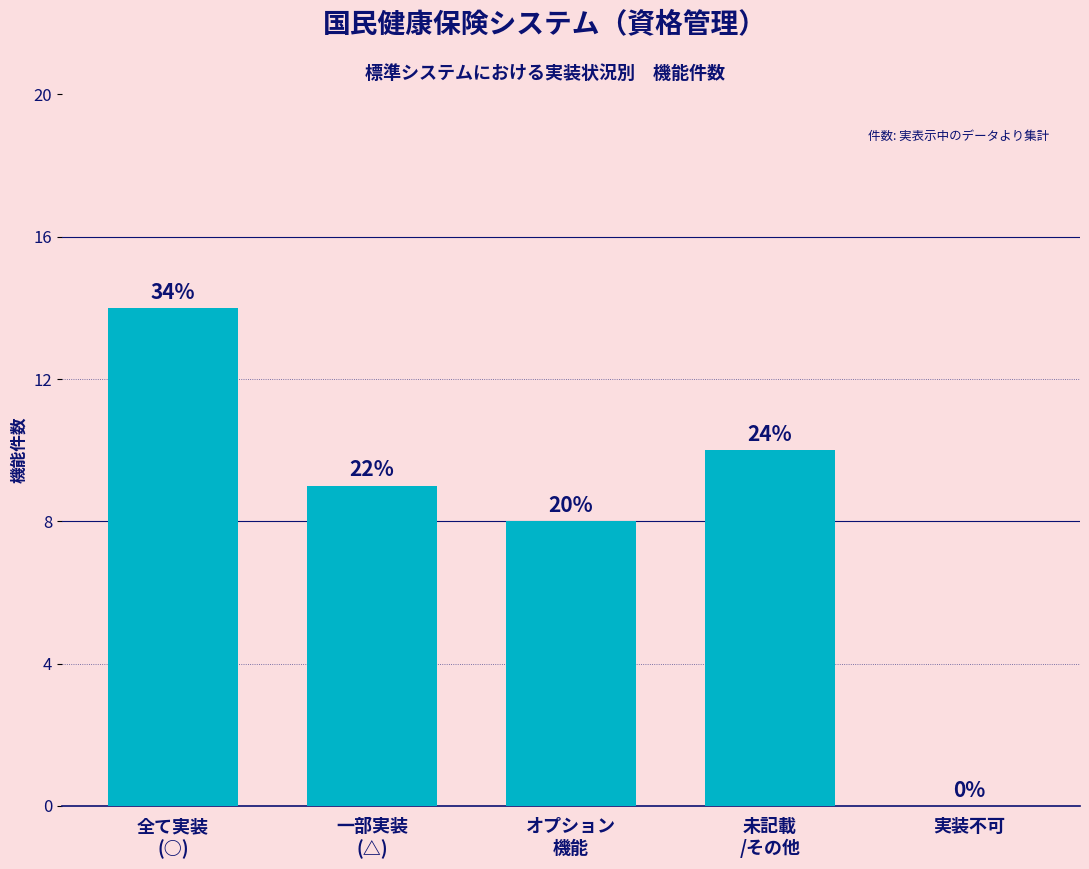

Are the bars horizontal?

No